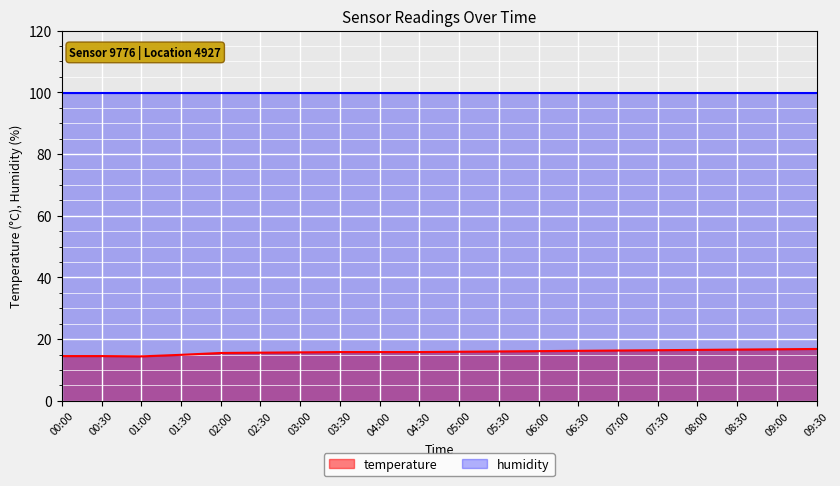

Read the value at 01:30.

14.9